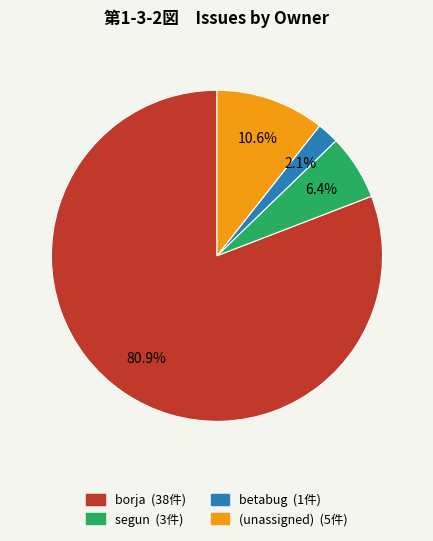

Does any single category account for the majority?

Yes